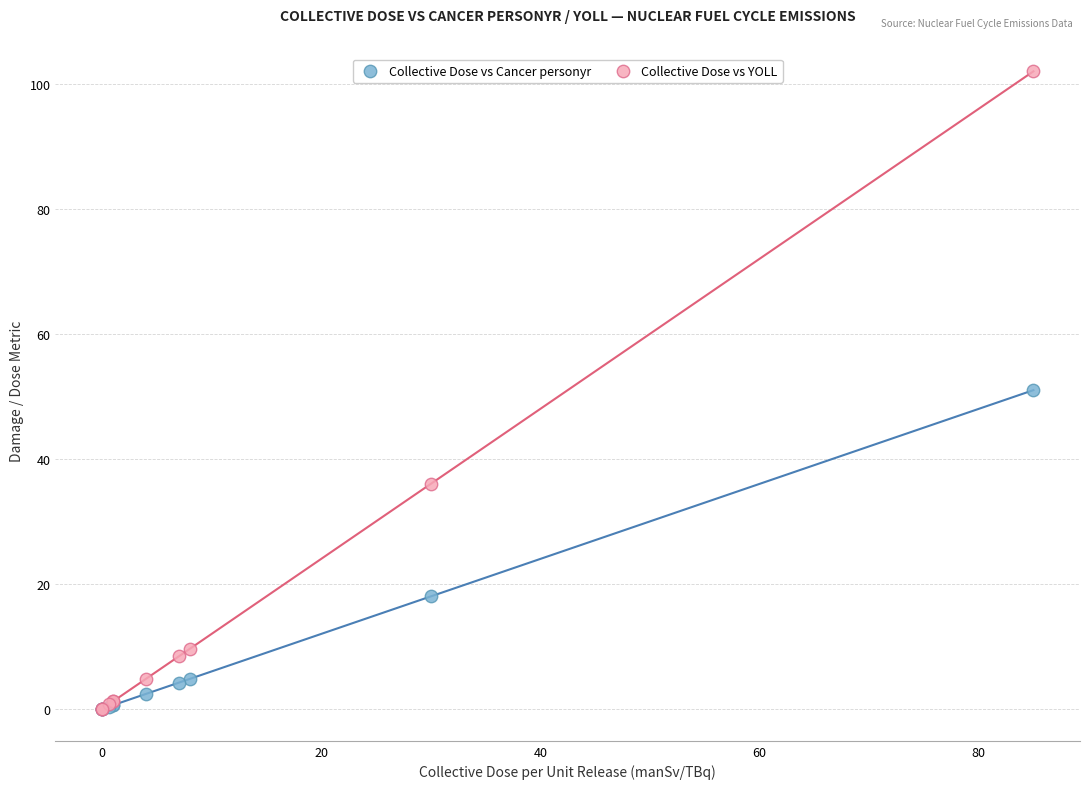

In the Collective Dose vs Cancer personyr series, what Y value is closest to 25?

18.0